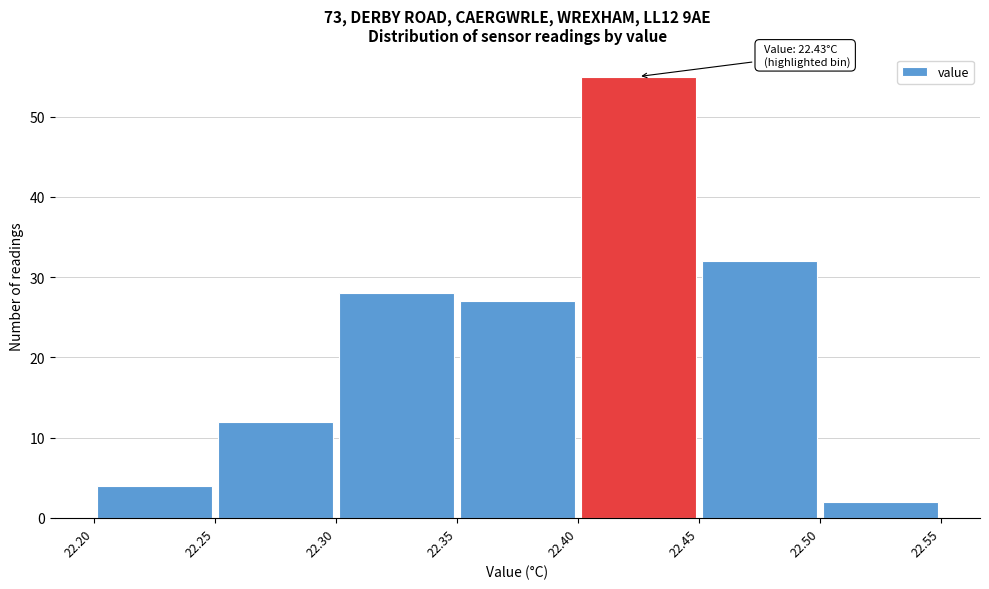

Over which range of the x-axis is the bar tallest?

22.40 to 22.45